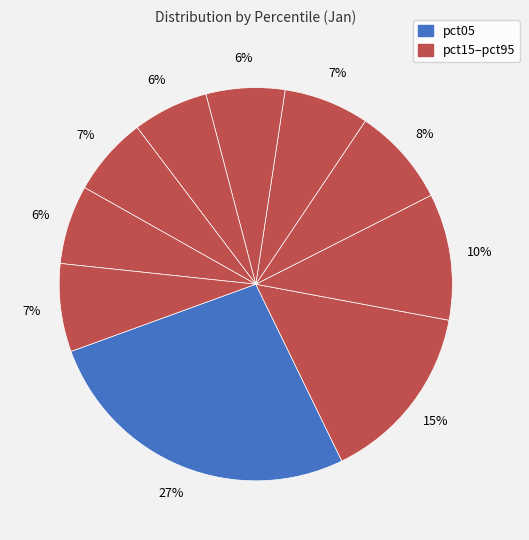

Is there a majority slice in this chart?

No